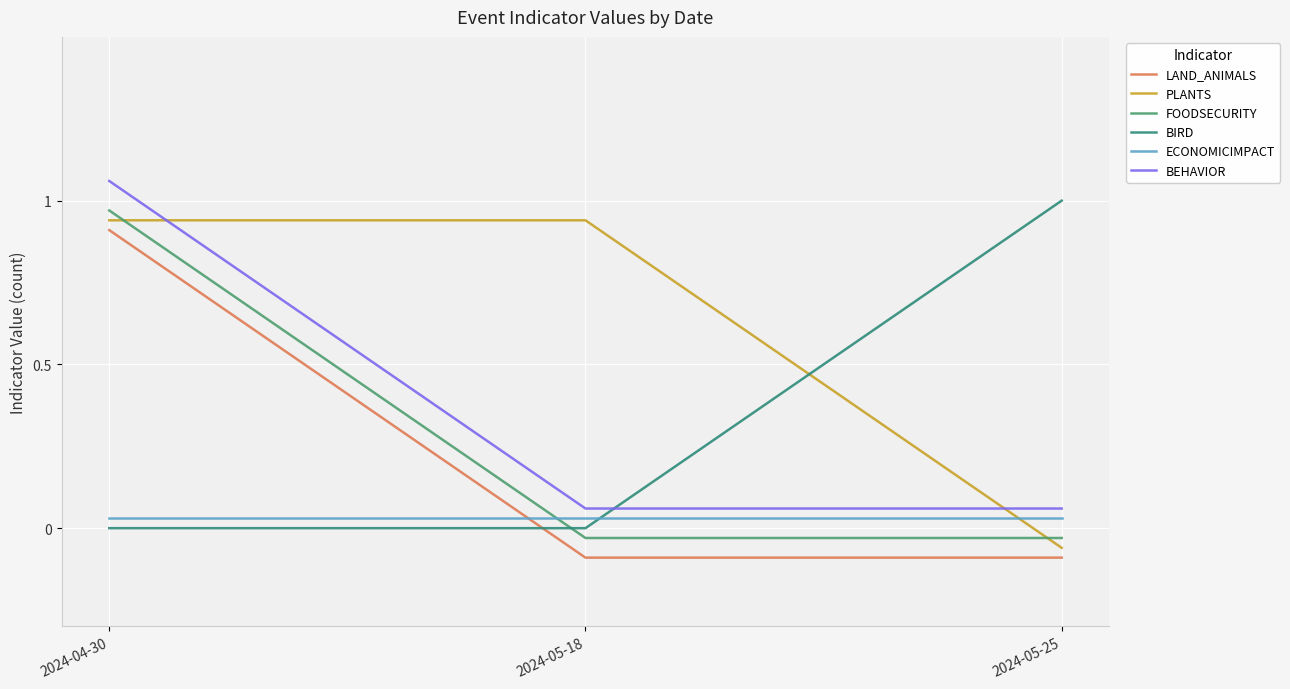

Reading left to right, transcribe all the data shown in this chart.

LAND_ANIMALS: 2024-04-30=0.9	2024-05-18=-0.1	2024-05-25=-0.1
PLANTS: 2024-04-30=0.9	2024-05-18=0.9	2024-05-25=-0.1
FOODSECURITY: 2024-04-30=1.0	2024-05-18=-0.0	2024-05-25=-0.0
BIRD: 2024-04-30=0.0	2024-05-18=0.0	2024-05-25=1.0
ECONOMICIMPACT: 2024-04-30=0.0	2024-05-18=0.0	2024-05-25=0.0
BEHAVIOR: 2024-04-30=1.1	2024-05-18=0.1	2024-05-25=0.1